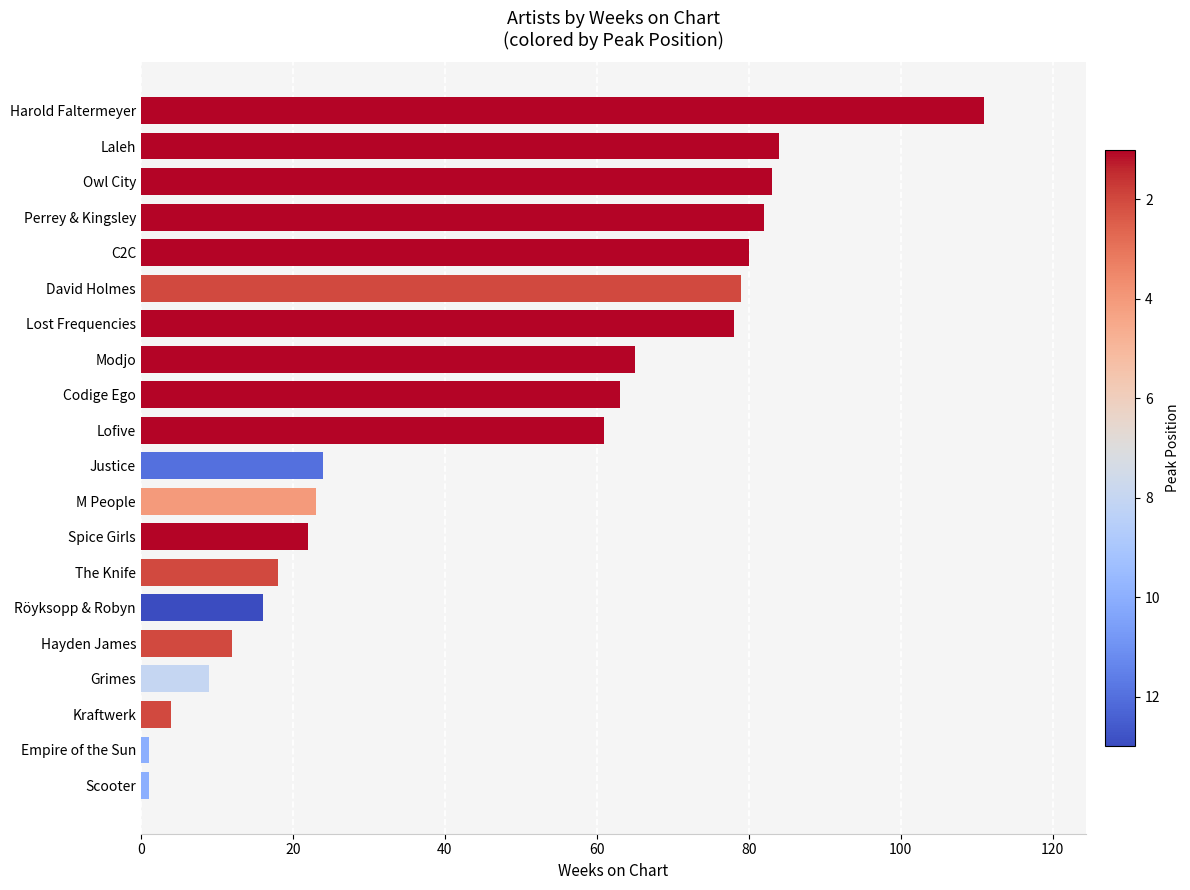

Is it true that the value at Harold Faltermeyer is 189?

False